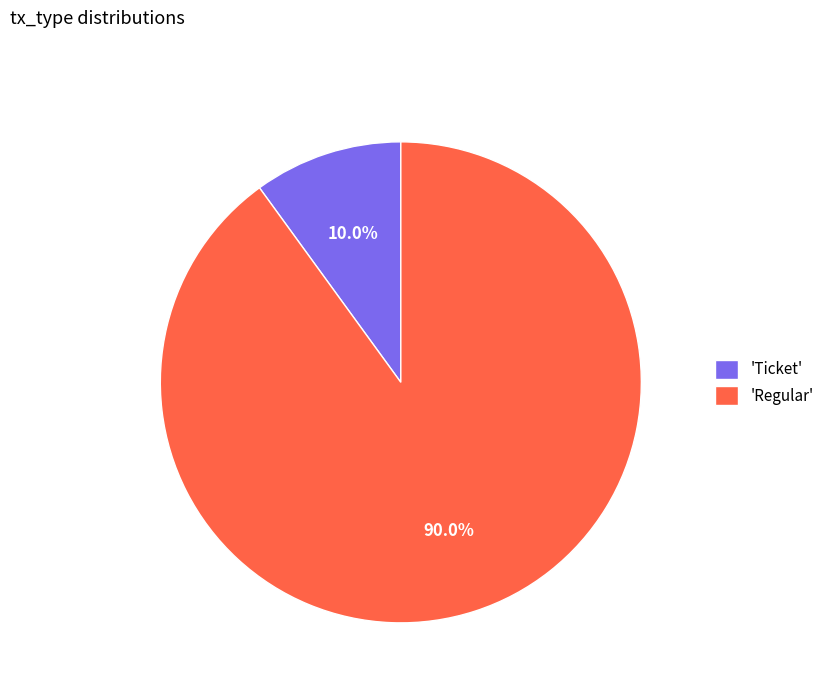

Count the number of slices in the pie.

2